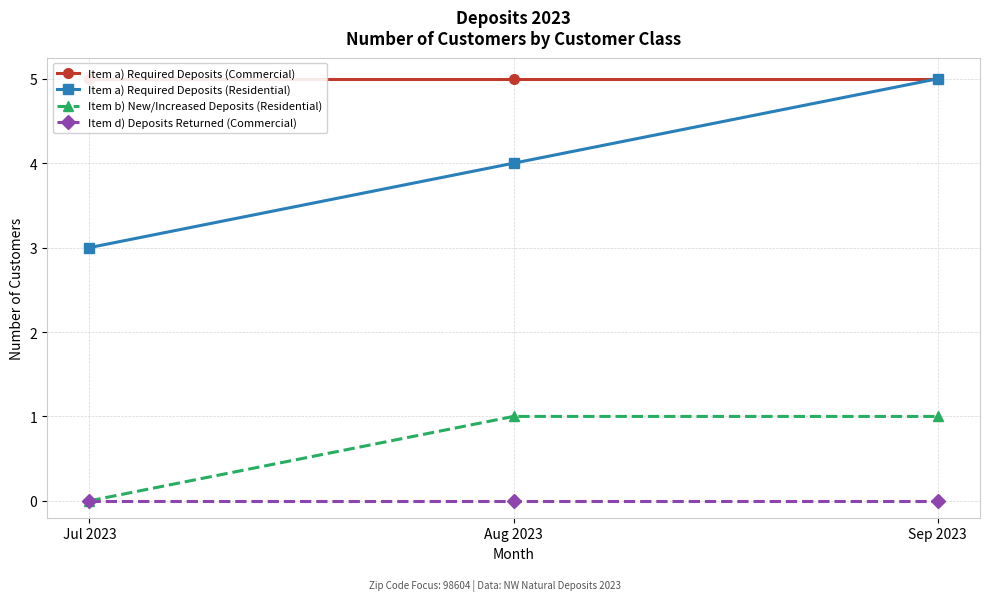

Which label corresponds to the largest value in the chart?

Jul 2023